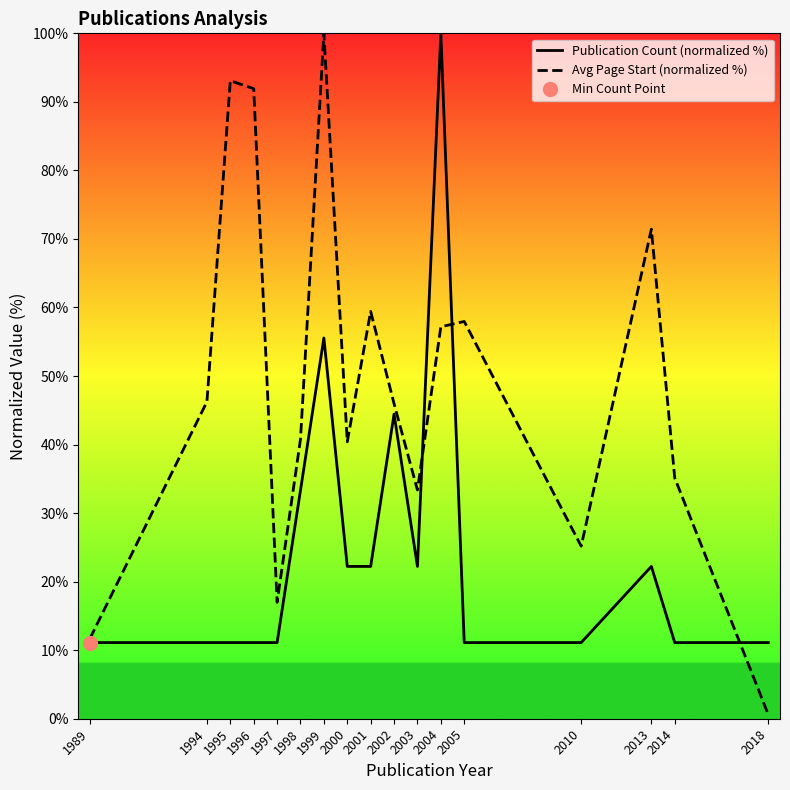

Which series has the widest spread of values?

Avg Page Start (normalized %)